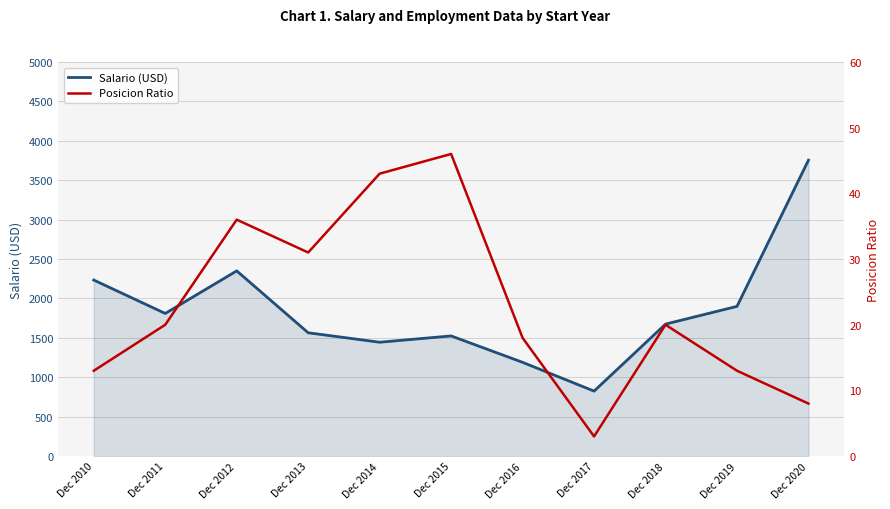

Which series has the widest spread of values?

Salario (USD)